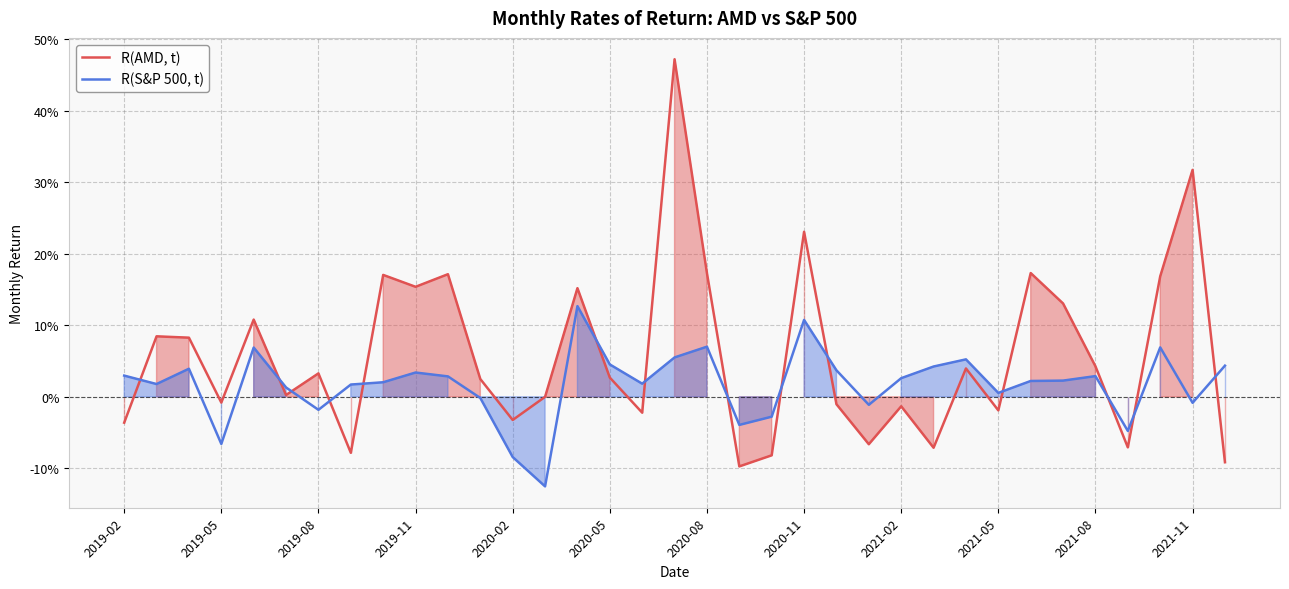

What are all the series names shown in the legend?

R(AMD, t), R(S&P 500, t)